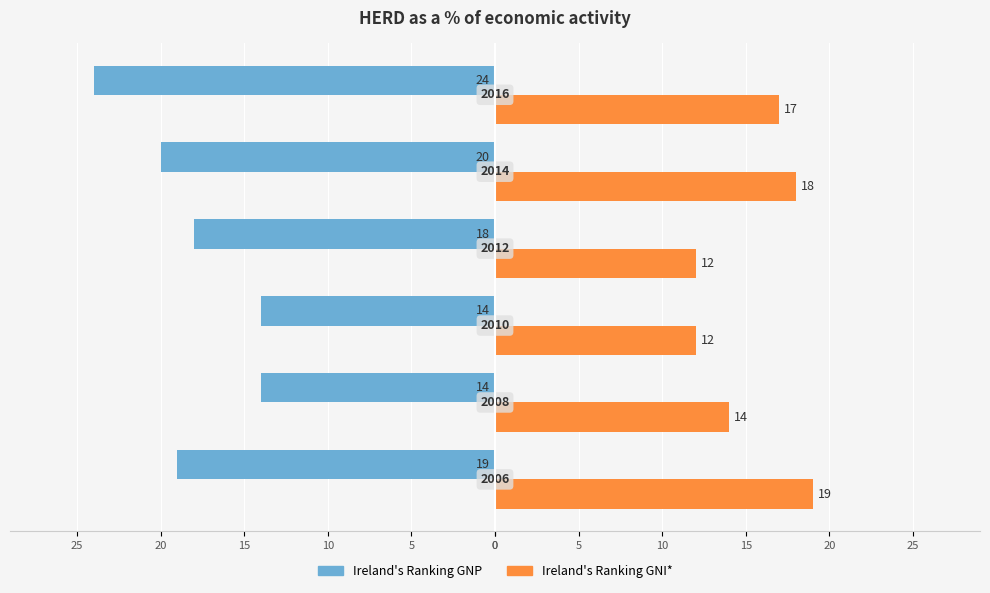

What are all the series names shown in the legend?

Ireland's Ranking GNP, Ireland's Ranking GNI*